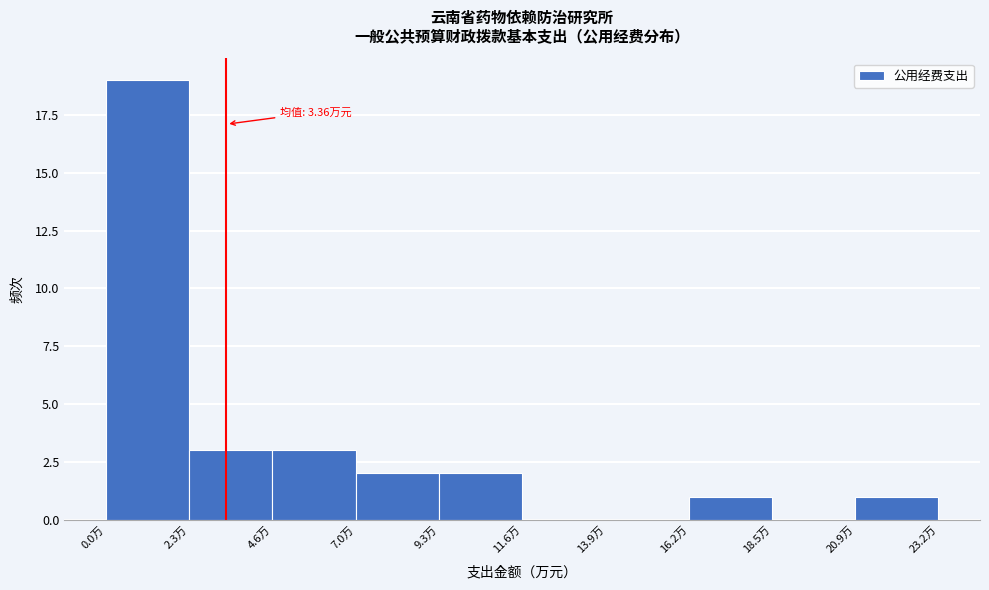

Which range on the x-axis has the tallest bar?

0.0 to 2.5